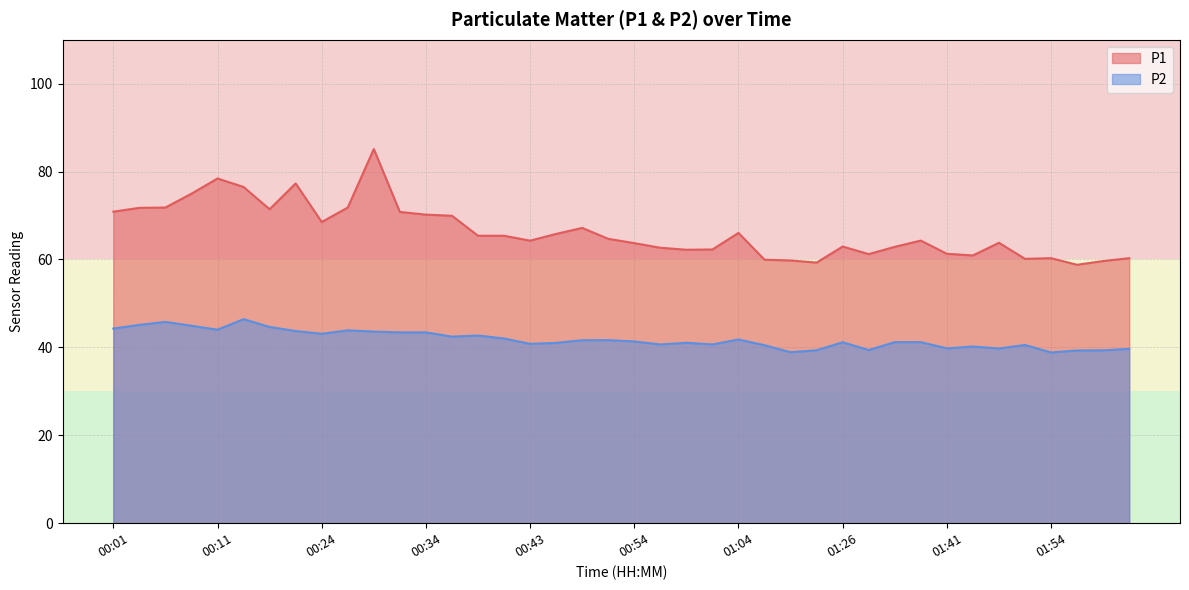

What is the maximum value shown in the chart?

85.1